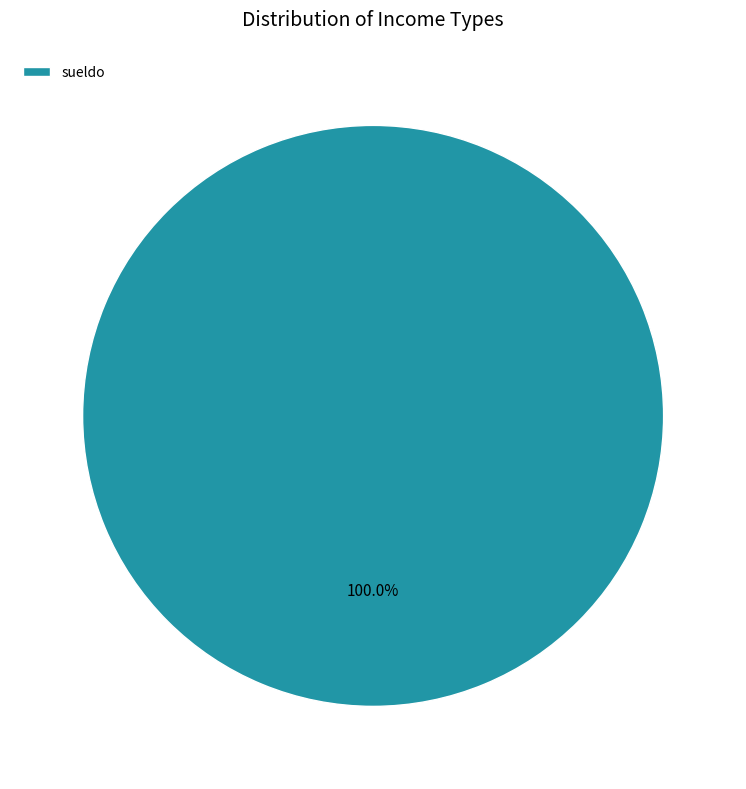

Rank the categories by value from lowest to highest.

sueldo